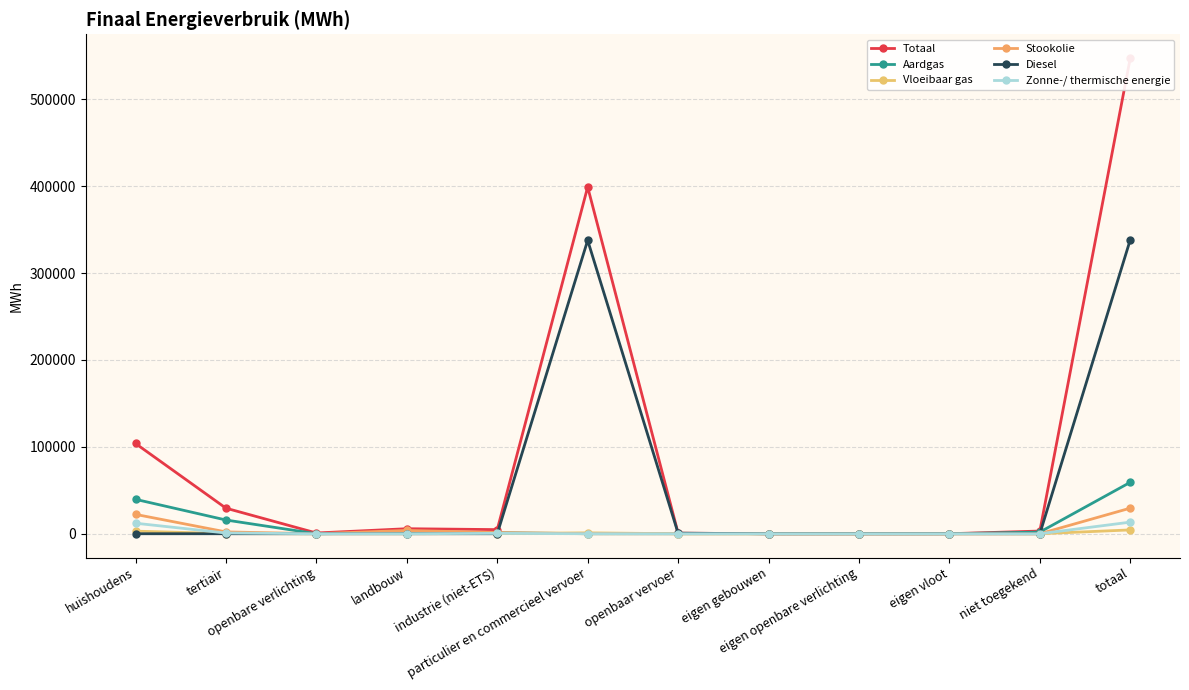

Reading left to right, transcribe all the data shown in this chart.

Totaal: 103841.0	29402.0	846.0	5779.4	4740.9	399002.0	670.3	0.0	0.0	0.0	3093.1	547374.7
Aardgas: 39592.5	15798.7	0.0	717.6	1140.6	27.7	0.0	0.0	0.0	0.0	1894.4	59171.4
Vloeibaar gas: 2970.2	159.6	0.0	13.8	233.1	1024.3	0.0	0.0	0.0	0.0	0.0	4401.0
Stookolie: 22275.2	2095.5	0.0	3785.8	1298.5	0.0	0.0	0.0	0.0	0.0	0.0	29455.0
Diesel: 0.0	0.0	0.0	0.0	0.0	337660.4	641.8	0.0	0.0	0.0	0.0	338302.2
Zonne-/ thermische energie: 12109.5	816.9	0.0	0.0	421.0	0.0	0.0	0.0	0.0	0.0	0.0	13347.4